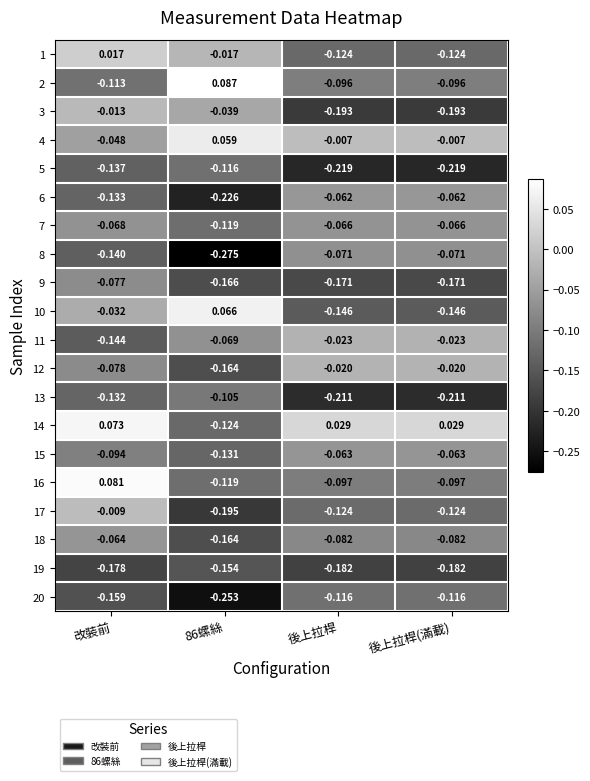

How many data points does each series have?

4